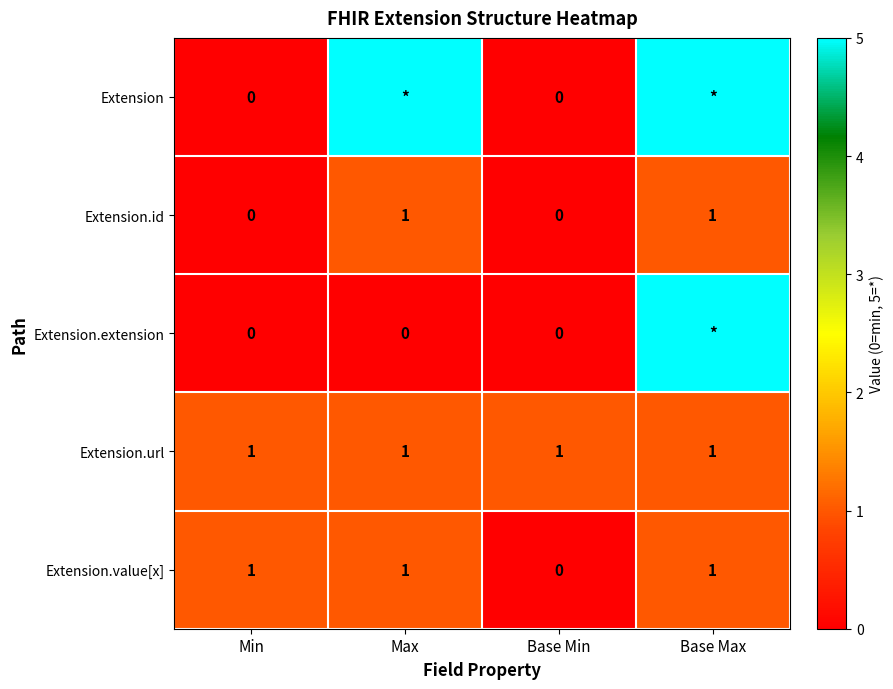

The value of Extension.id at Min is 0. True or false?

True